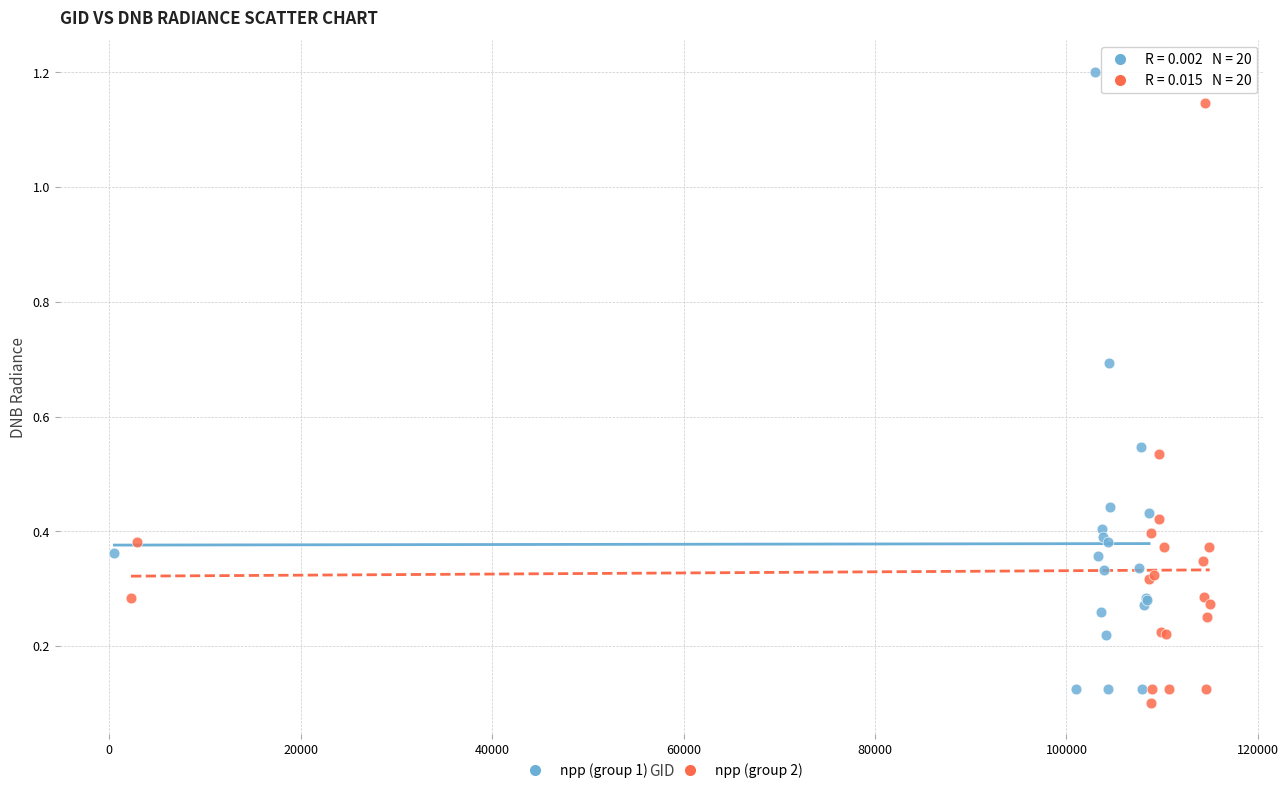

What are all the series names shown in the legend?

npp (group 1), npp (group 2)